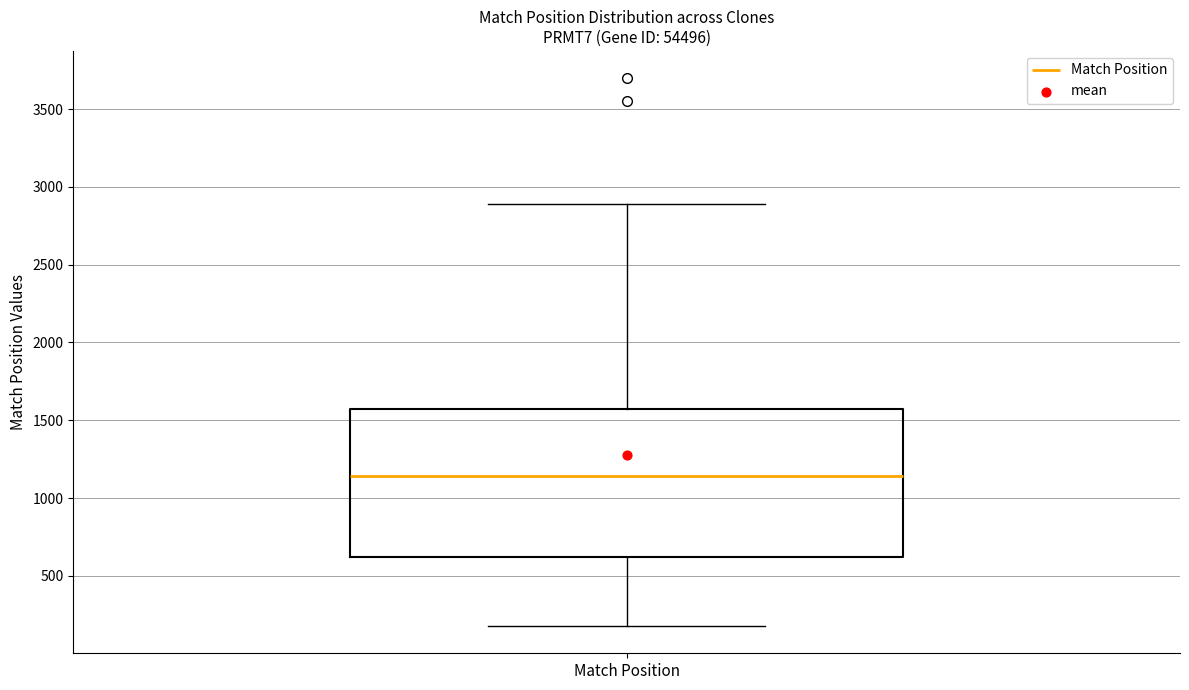

Transcribe this box plot: give where the median line is, the range the box spans, and where the two whiskers end, as read against the y-axis. The values are not printed on the chart, so give them approximately, as read against the axis.

median 1150, box 600 to 1550, whiskers 200 to 2900